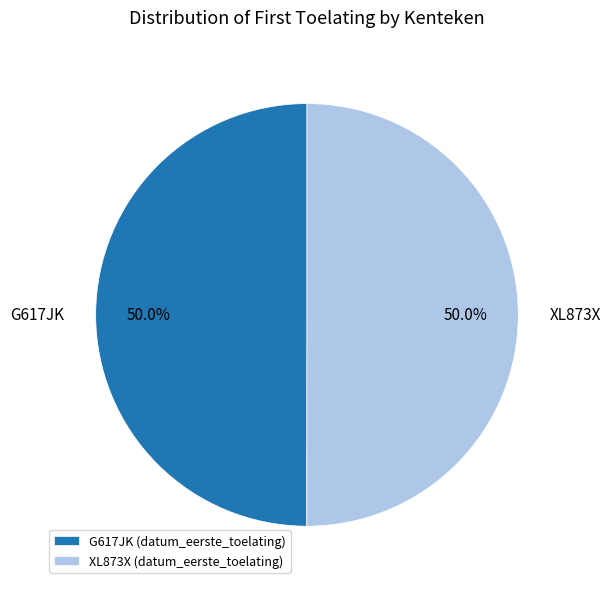

To the nearest percent, what is the average slice percentage?

50%